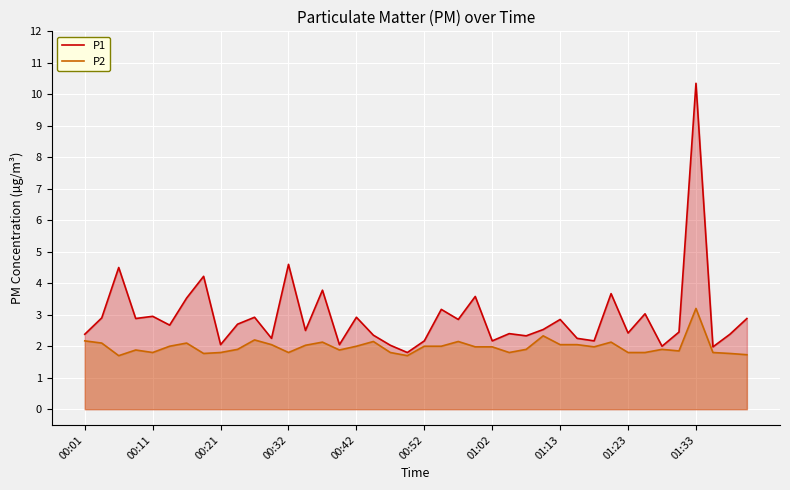

What is the greatest value displayed?

10.3